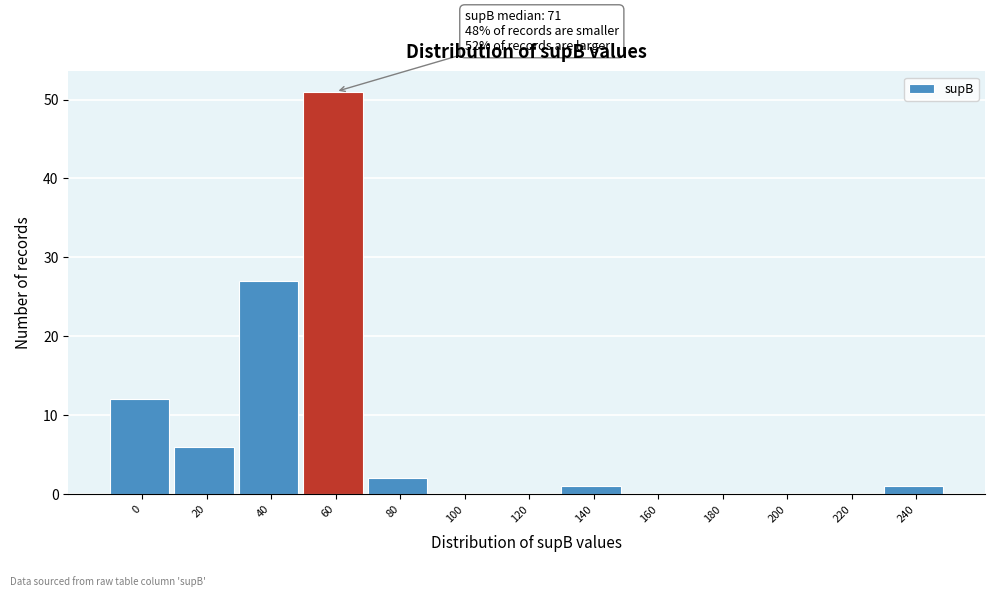

Reading left to right, extract all data points from this chart.

0=12	20=6	40=27	60=51	80=2	100=0	120=0	140=1	160=0	180=0	200=0	220=0	240=1